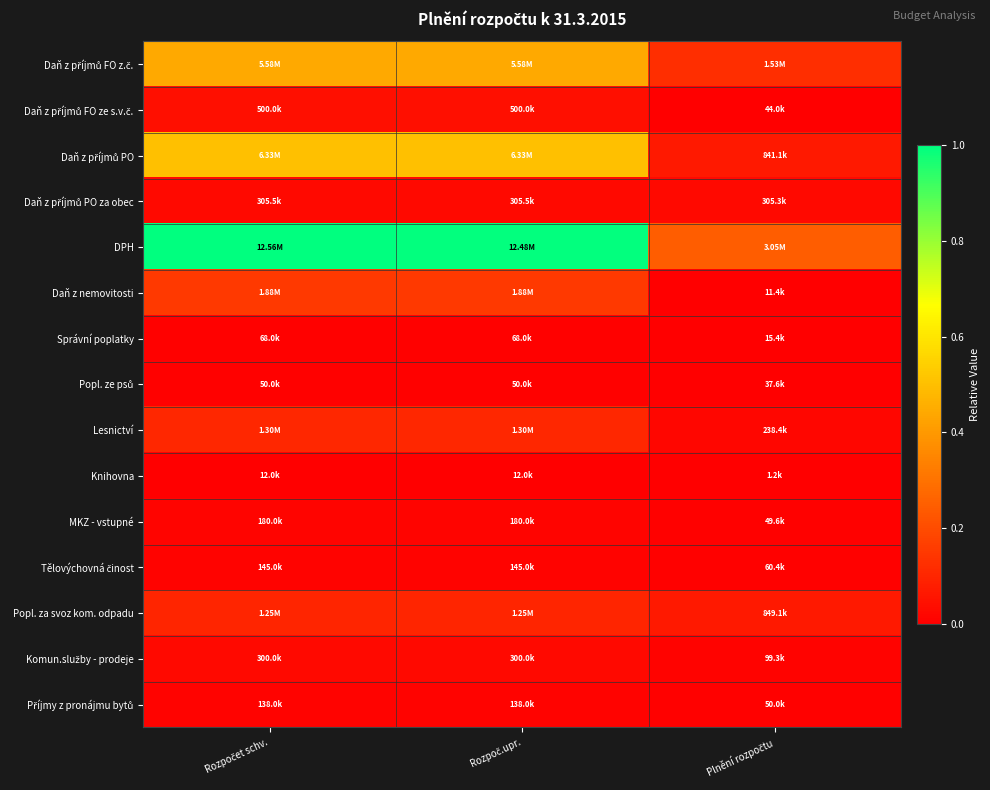

Which category has the lowest value across all series?

Plnění rozpočtu